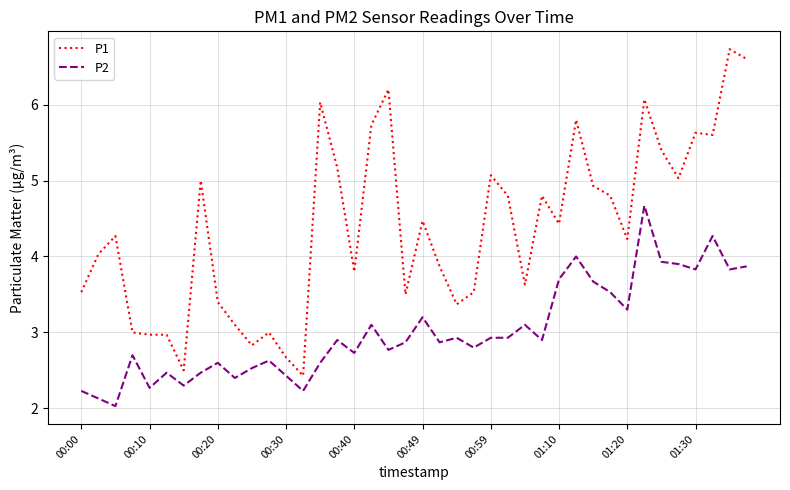

True or false: P2 and P1 intersect in this chart.

False